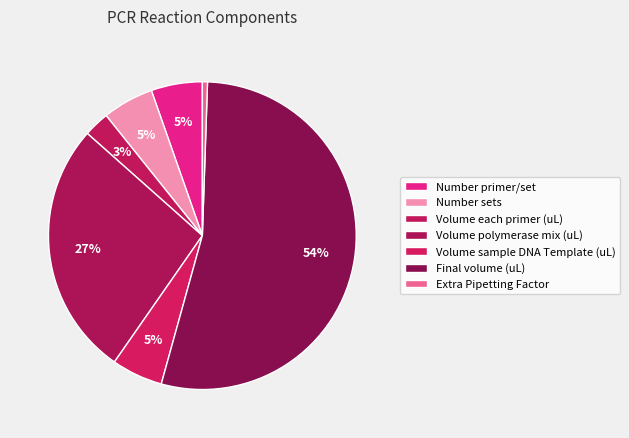

The Number primer/set slice represents 5% of the pie. True or false?

True